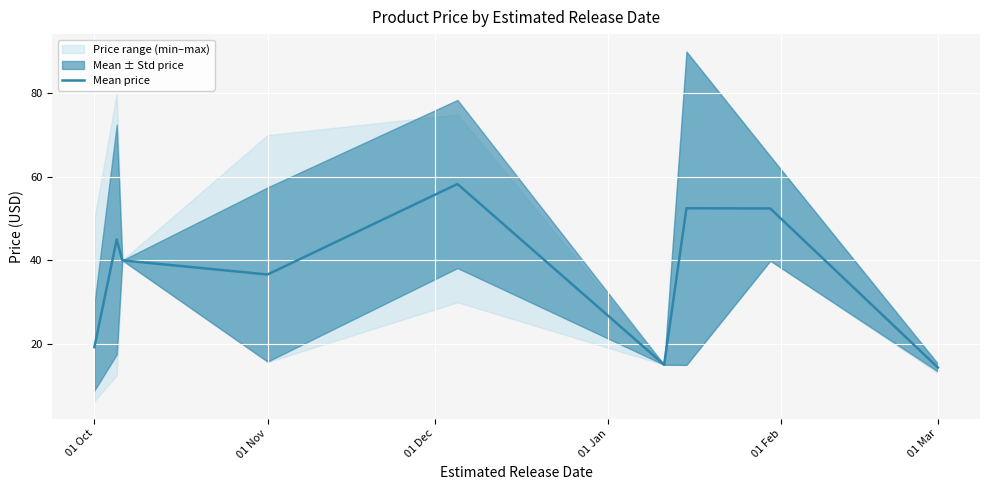

What is the lowest value of the Mean price series?

14.3